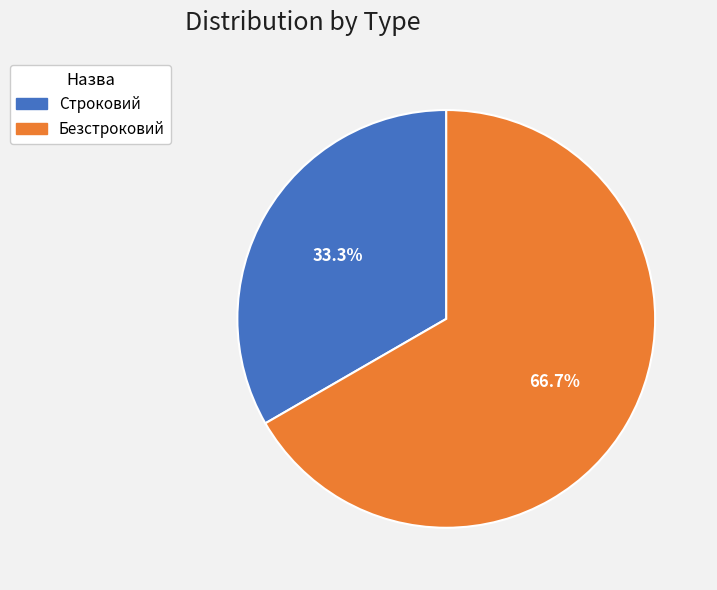

To the nearest percent, what percentage of the pie is Строковий?

33%